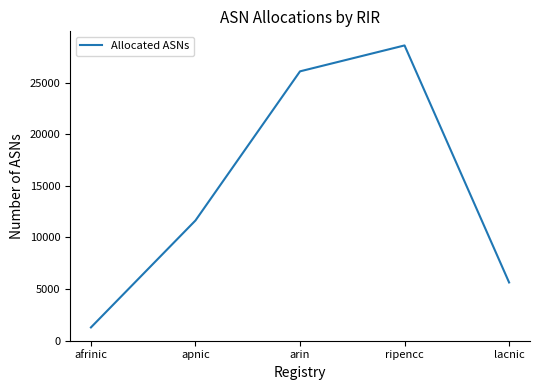

List the labels in order of value, largest first.

ripencc, arin, apnic, lacnic, afrinic